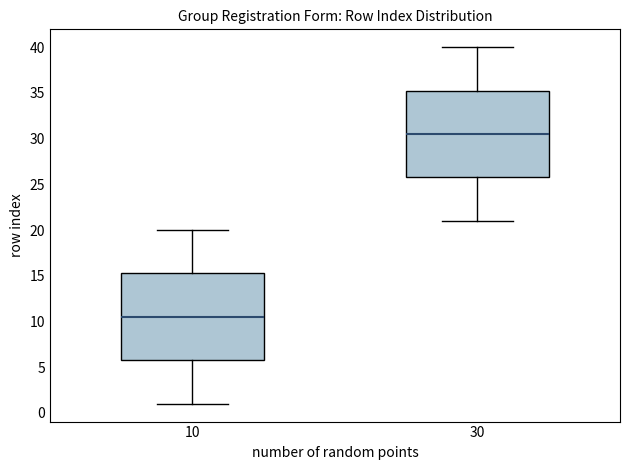

Reading left to right, read every box against the y-axis: the position of its median line, the range the box covers, and the ends of its whiskers. The values are not printed on the chart, so give them approximately, as read against the axis.

10: median 10.5, box 6.0 to 15.5, whiskers 1.0 to 20.0
30: median 30.5, box 26.0 to 35.5, whiskers 21.0 to 40.0